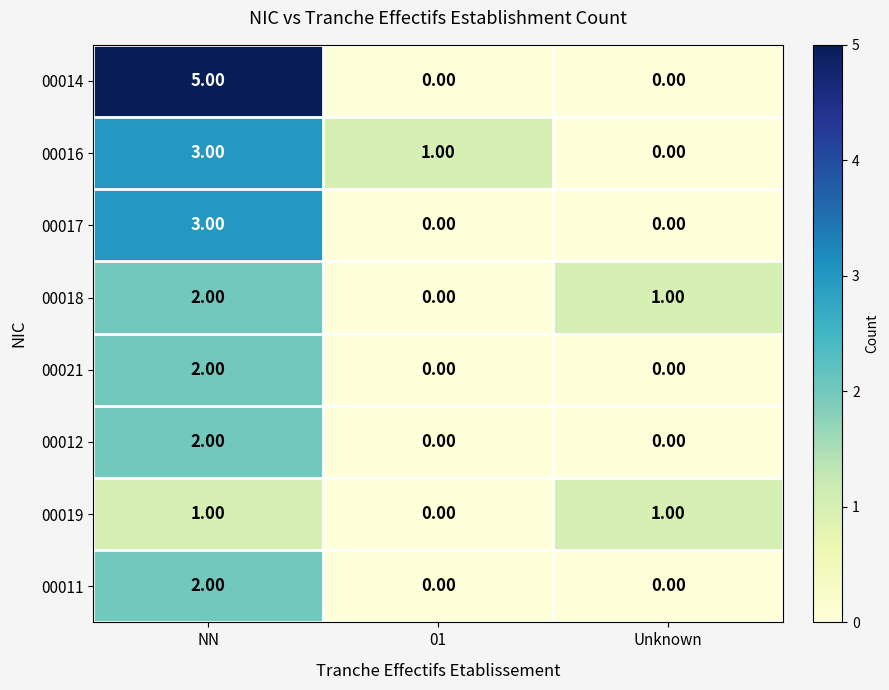

What is the total value across all series at NN?

20